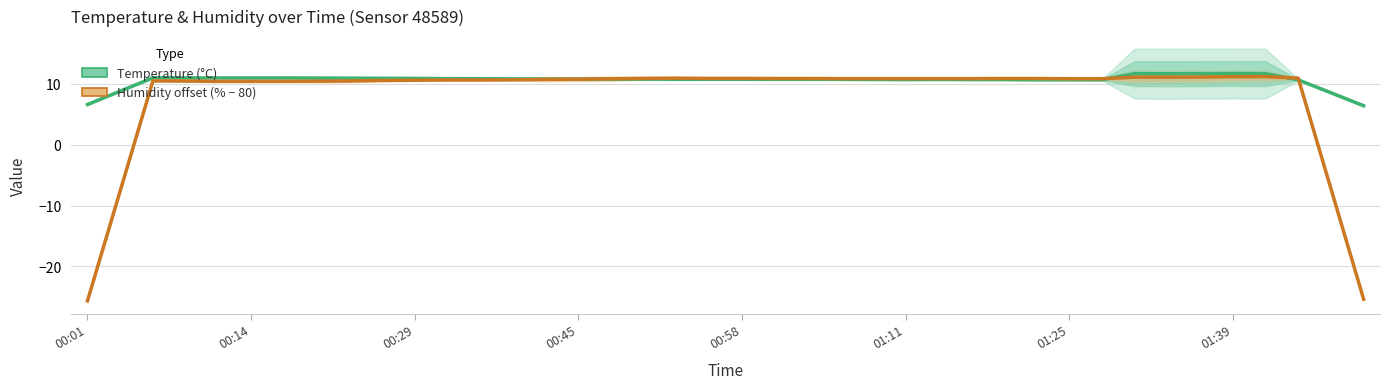

What are all the series names shown in the legend?

Temperature (°C), Humidity offset (% − 80)